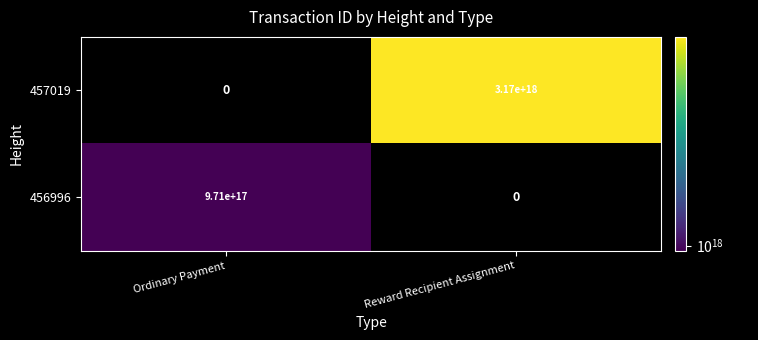

The value of 456996 at Ordinary Payment is 971000000000000000. True or false?

True